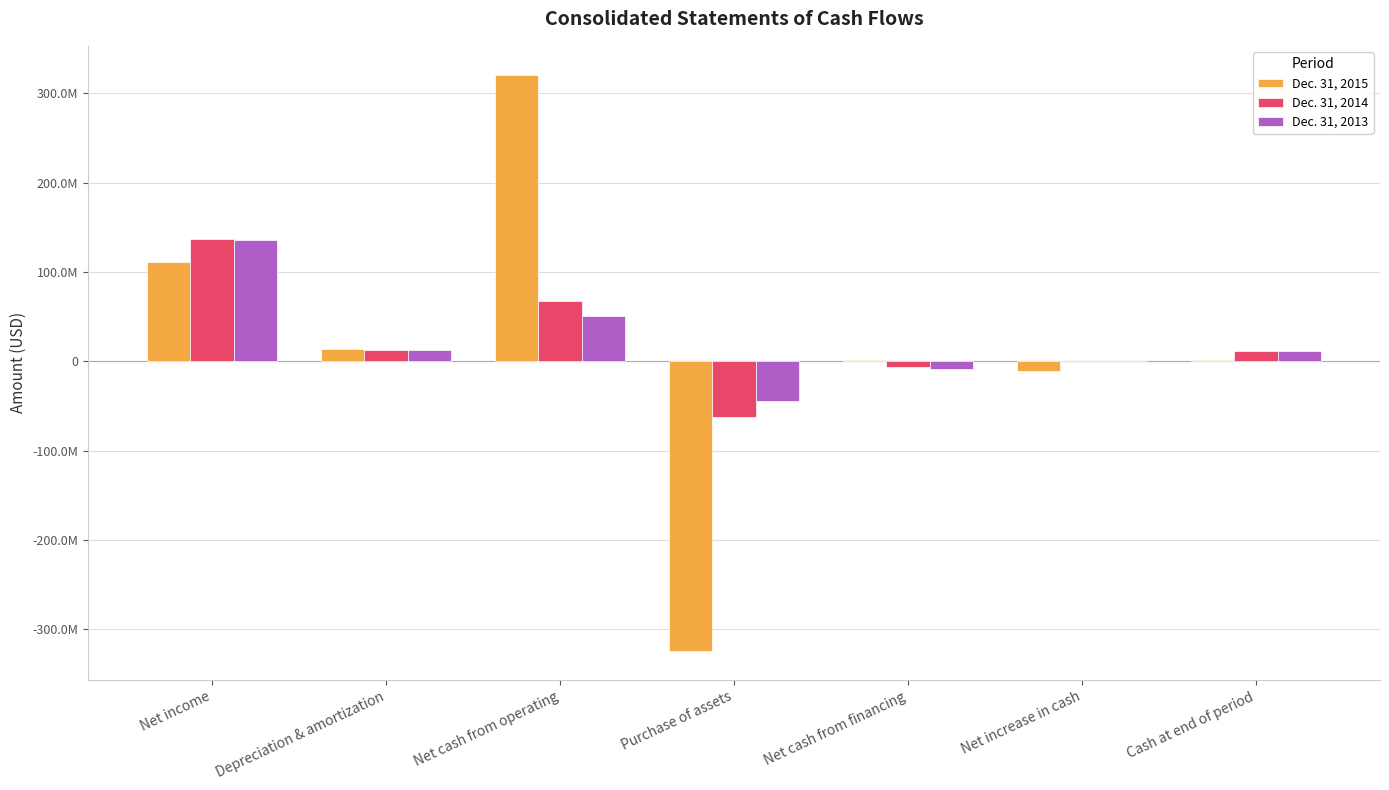

What is the value of the Dec. 31, 2014 bar at the 1st from the left?

136935085